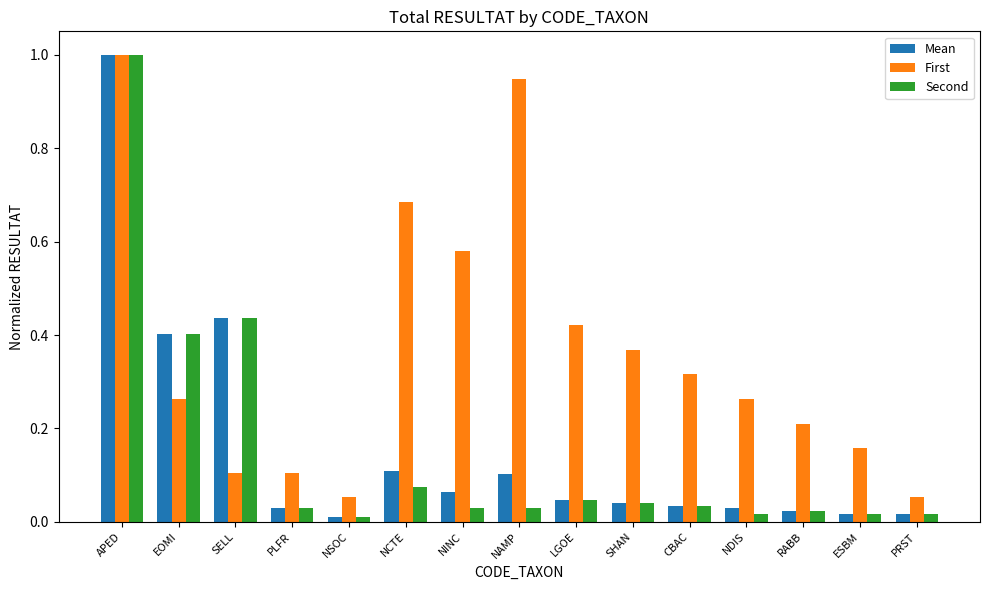

Between ESBM and PRST, which series saw the biggest shift?

First